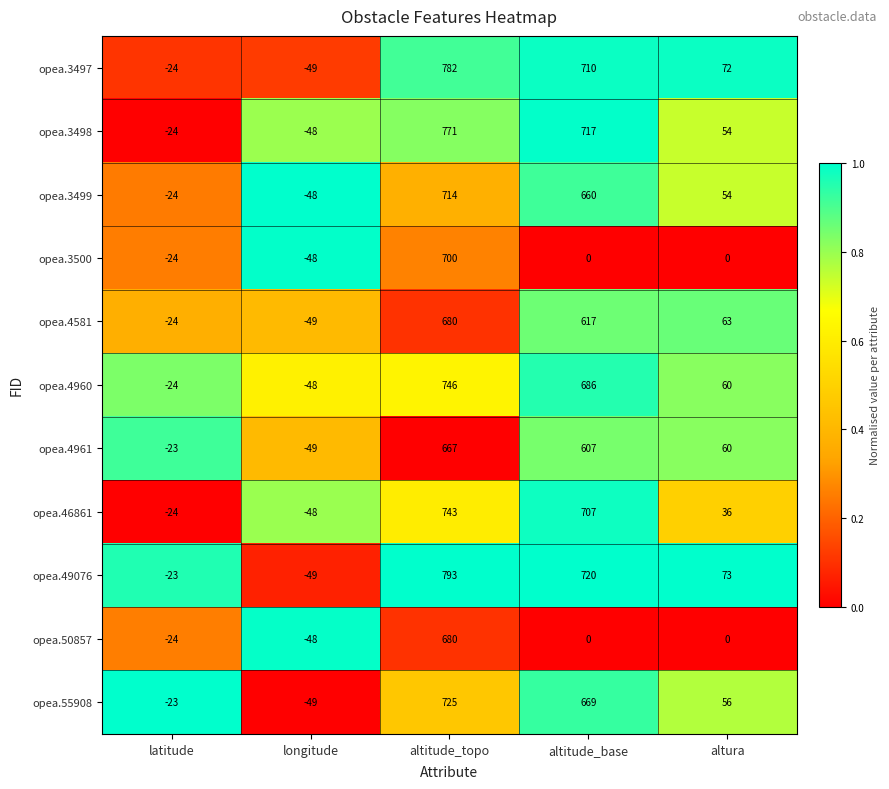

At how many categories does at least one series exceed 0?

3